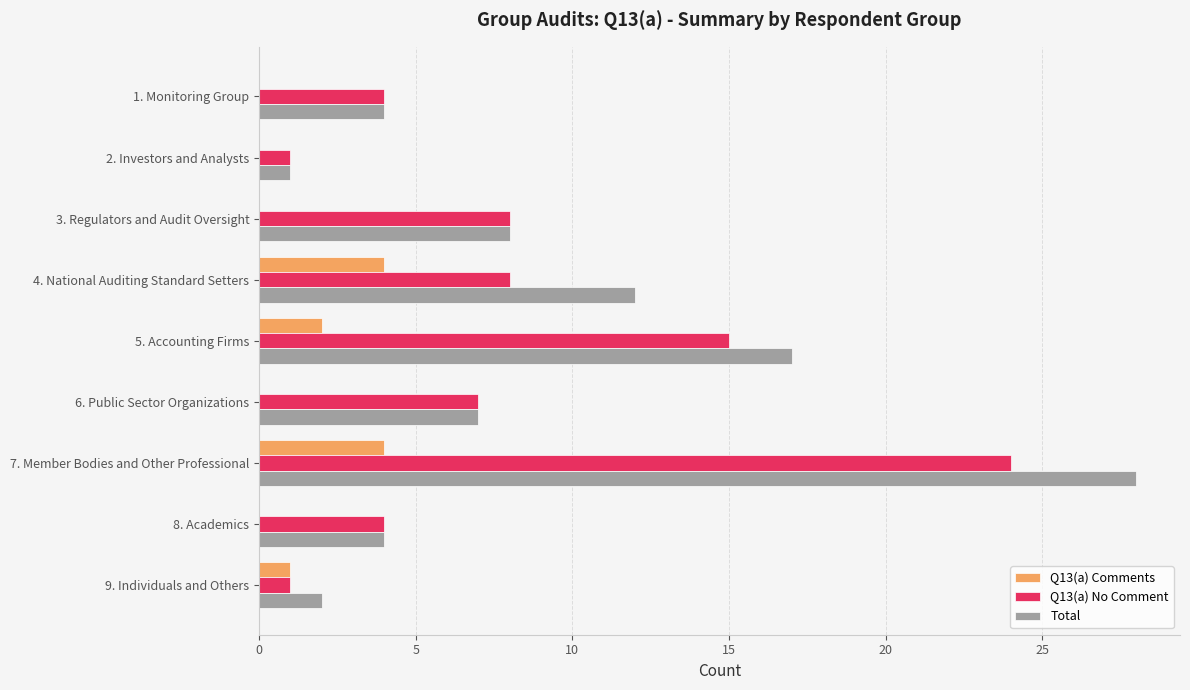

Which series changed the most between 6. Public Sector Organizations and 9. Individuals and Others?

Q13(a) No Comment